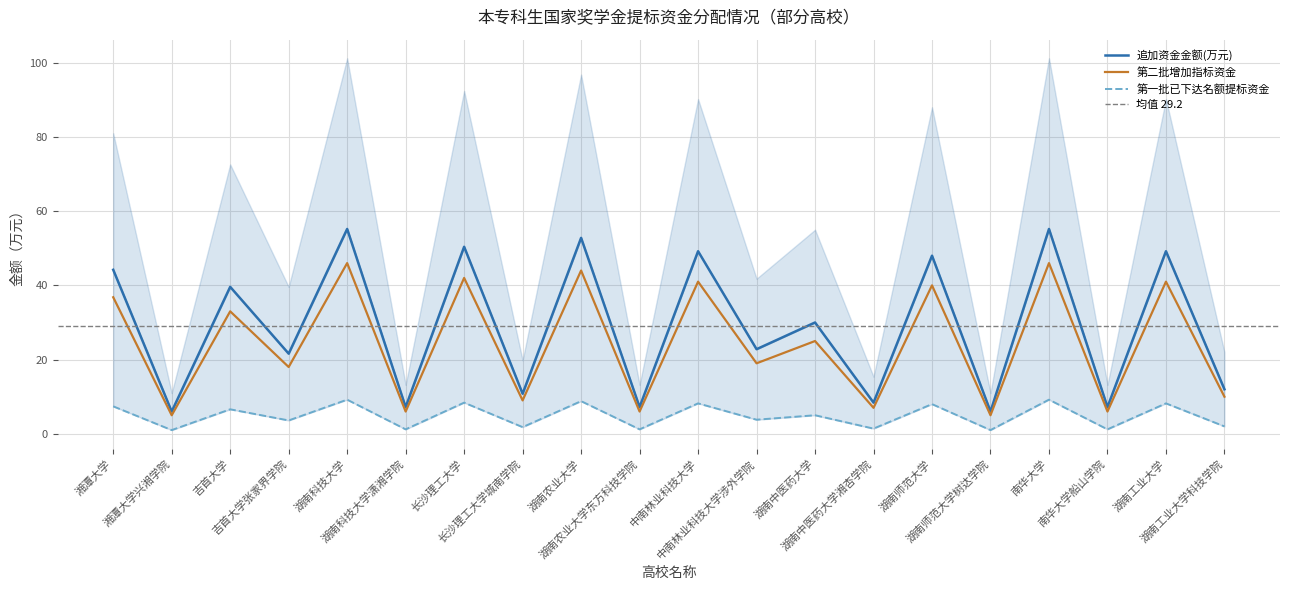

True or false: 追加资金金额(万元) and 第一批已下达名额提标资金 cross at least once.

False